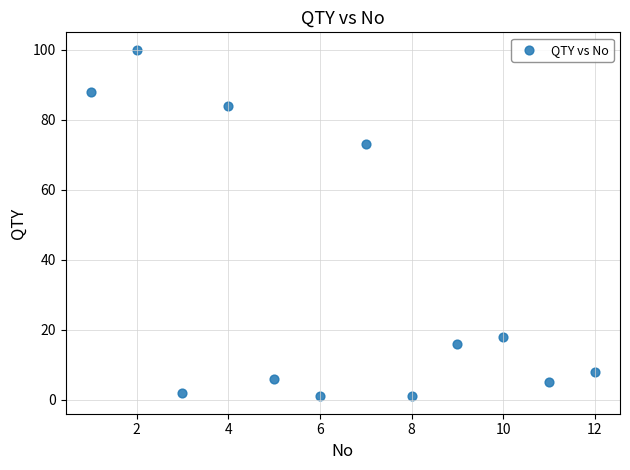

What is the range of X values (max minus min)?

11